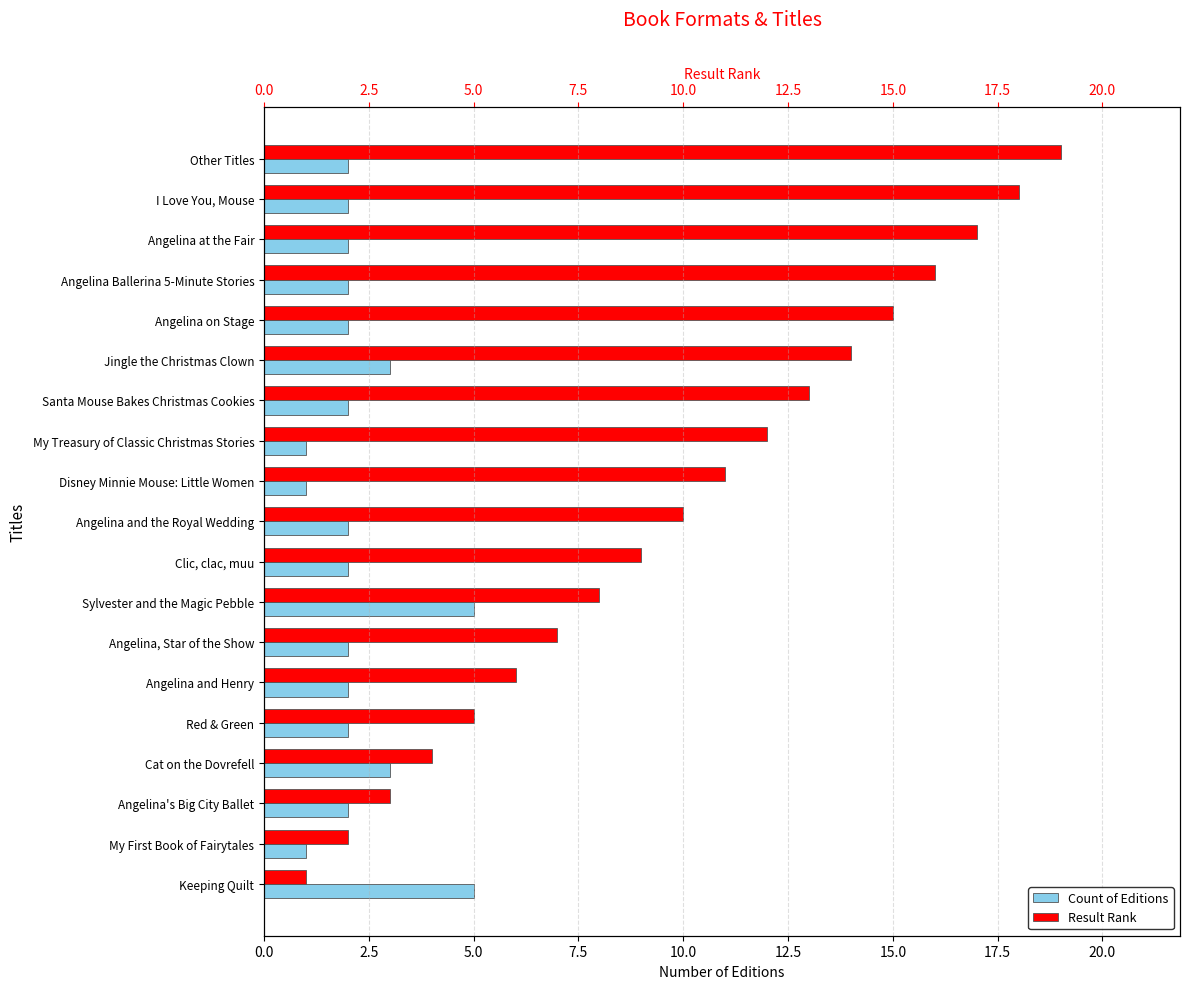

The value of Result Rank at Angelina on Stage is 15. True or false?

True